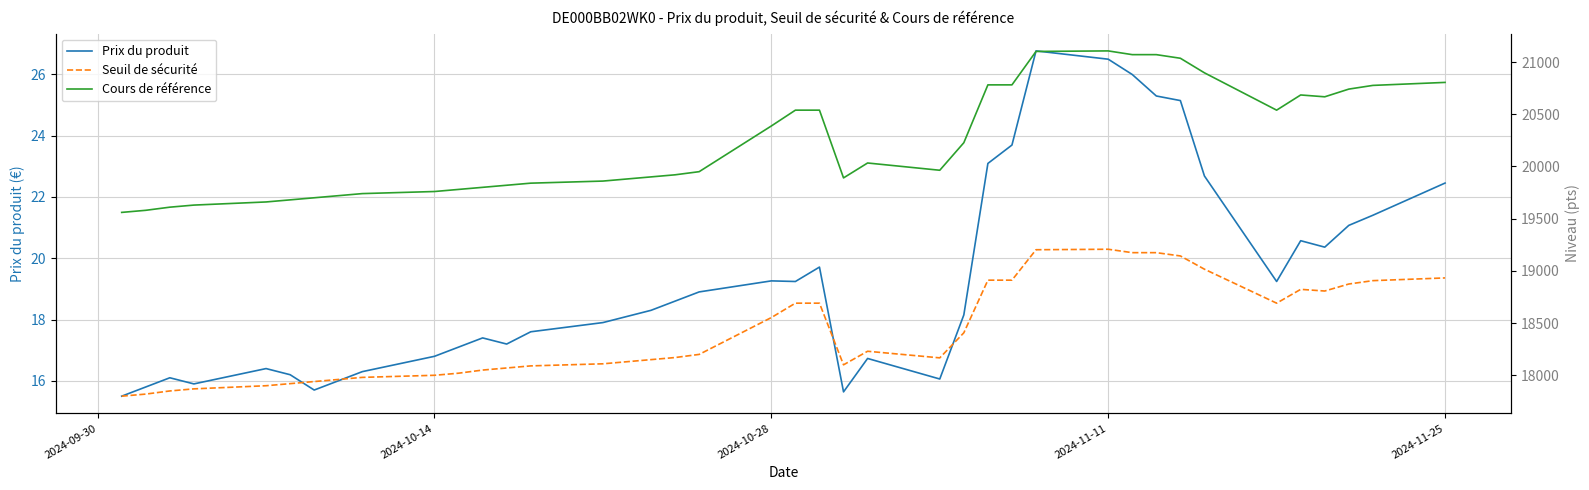

What is the sum of all Cours de référence values?

809028.7